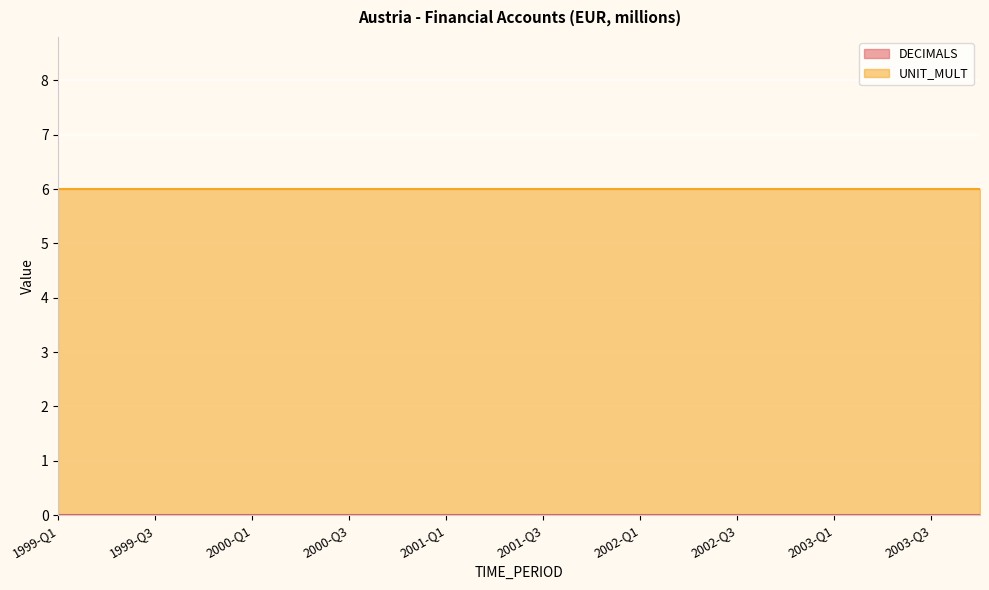

Rank the series at 2002-Q3 from highest to lowest value.

UNIT_MULT, DECIMALS